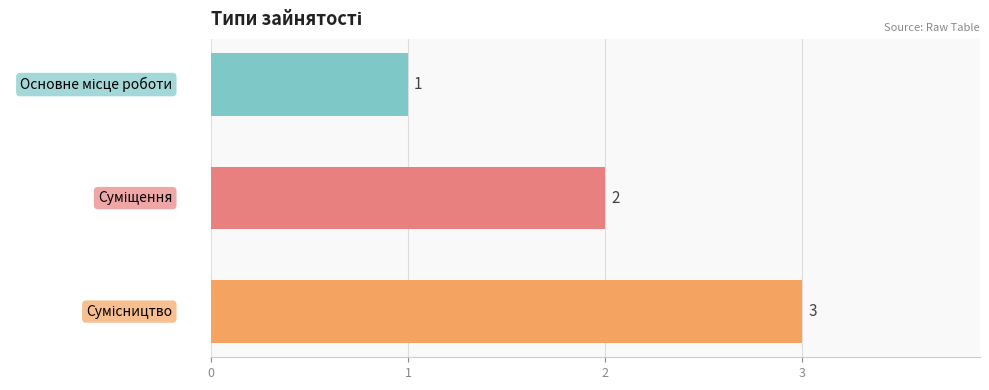

Count the values in the range 1 to 3.

3